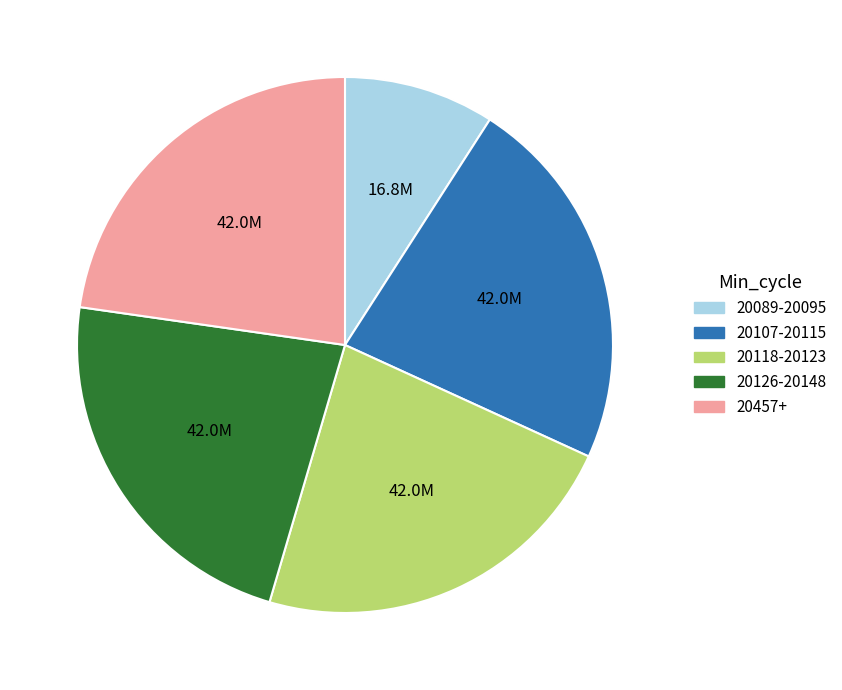

Is there a majority slice in this chart?

No